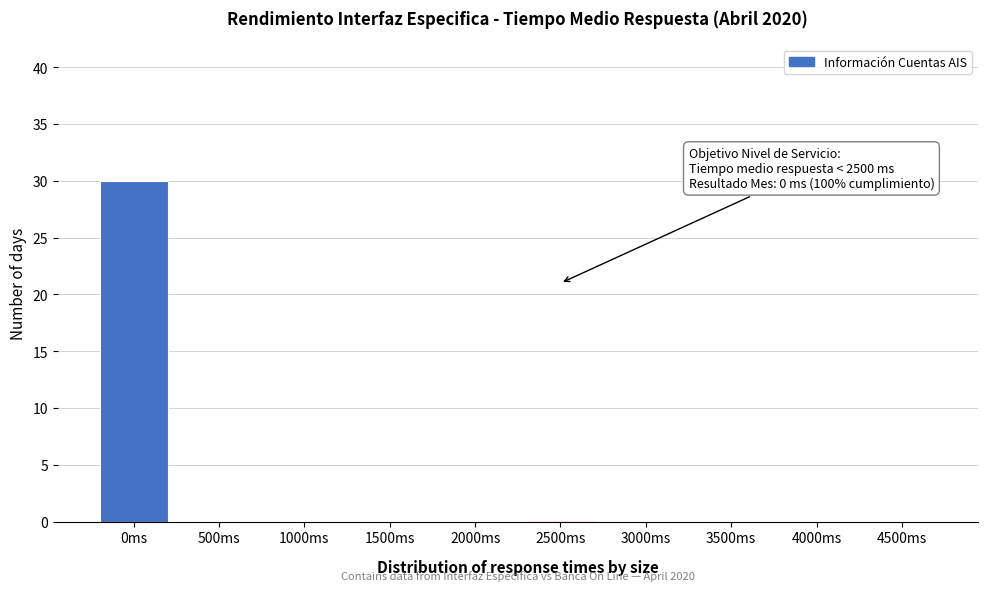

Reading left to right, transcribe all the data shown in this chart.

0ms=30	500ms=0	1000ms=0	1500ms=0	2000ms=0	2500ms=0	3000ms=0	3500ms=0	4000ms=0	4500ms=0